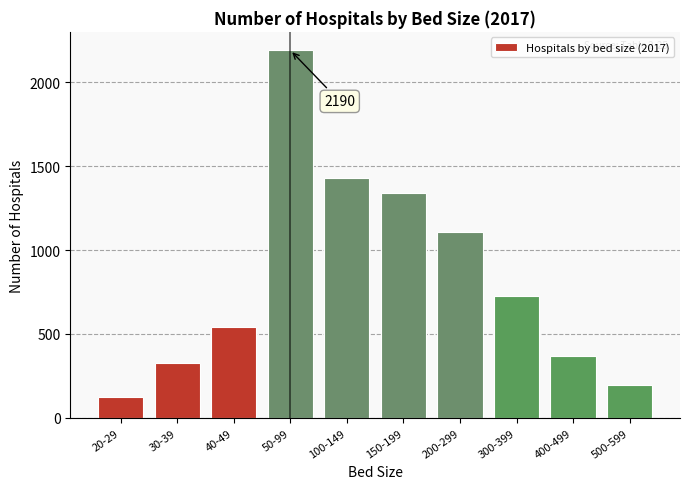

Reading left to right, what are all the values shown in this chart?

127	325	540	2190	1430	1339	1108	724	366	198